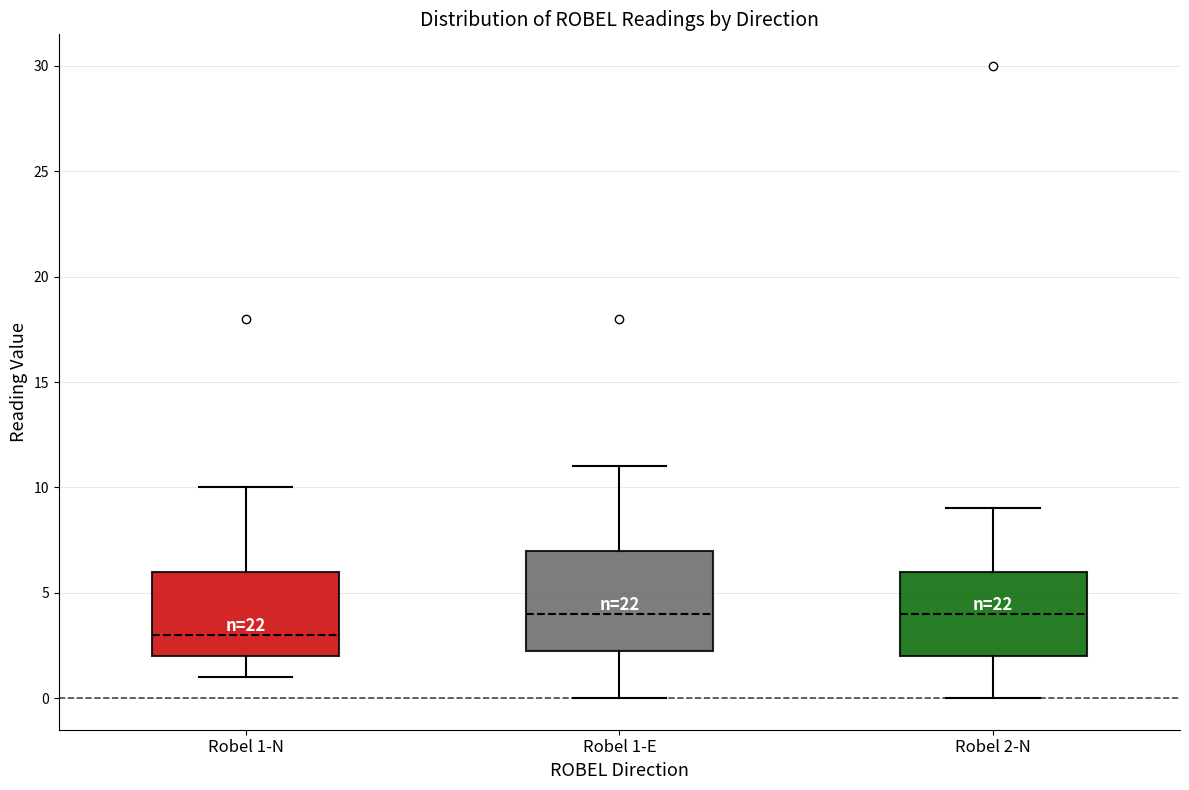

Which box has the lowest median line?

Robel 1-N